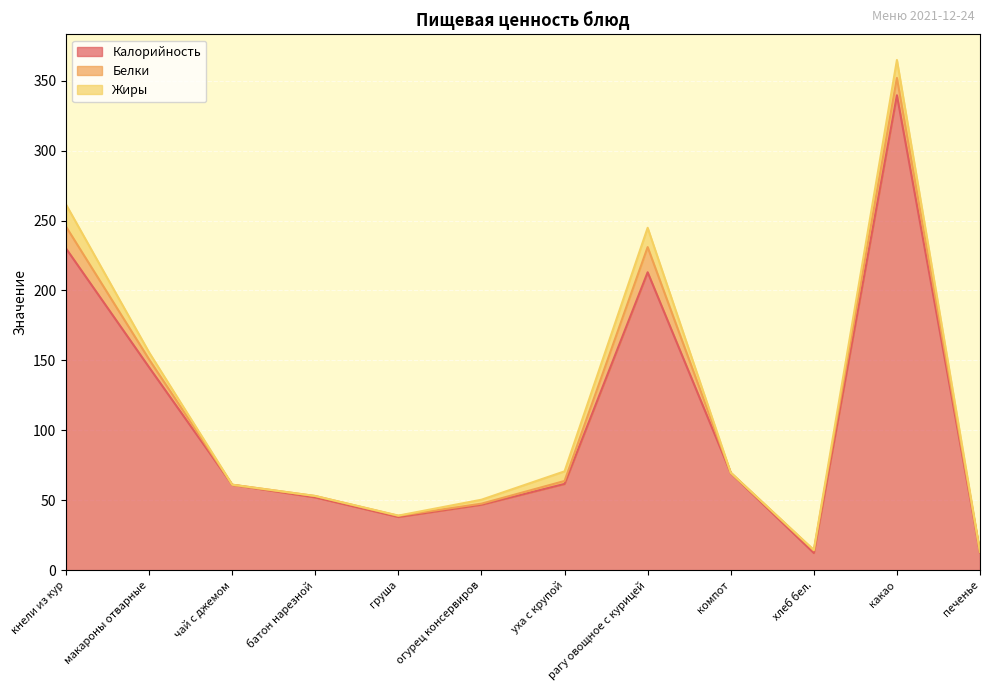

Read the Жиры value at уха с крупой.

6.9